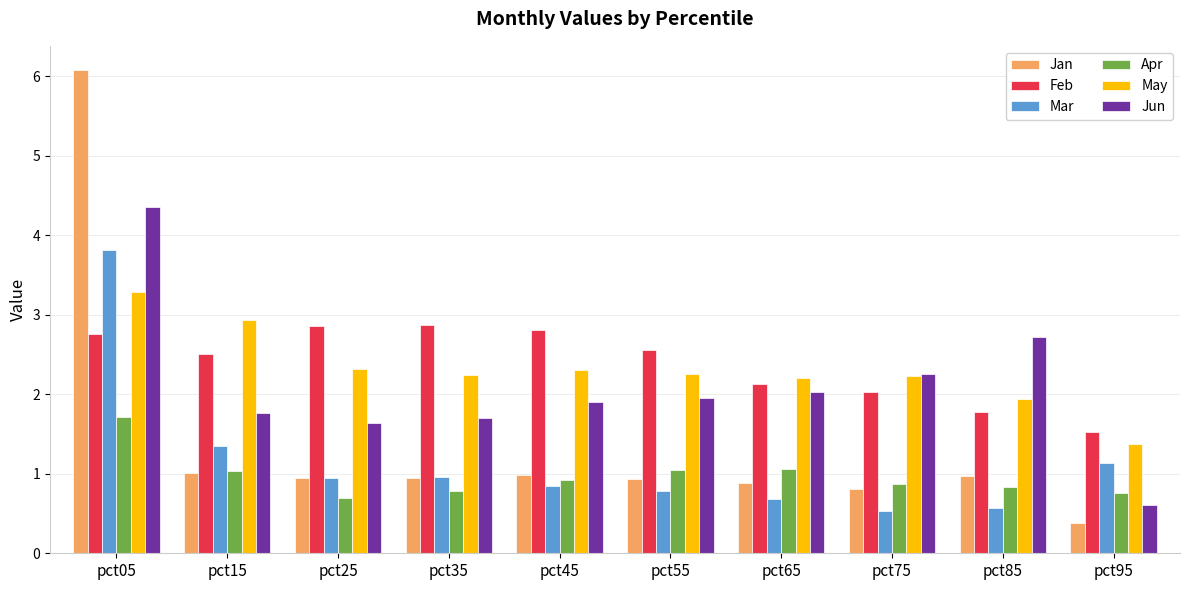

Count the number of categories in the chart.

10